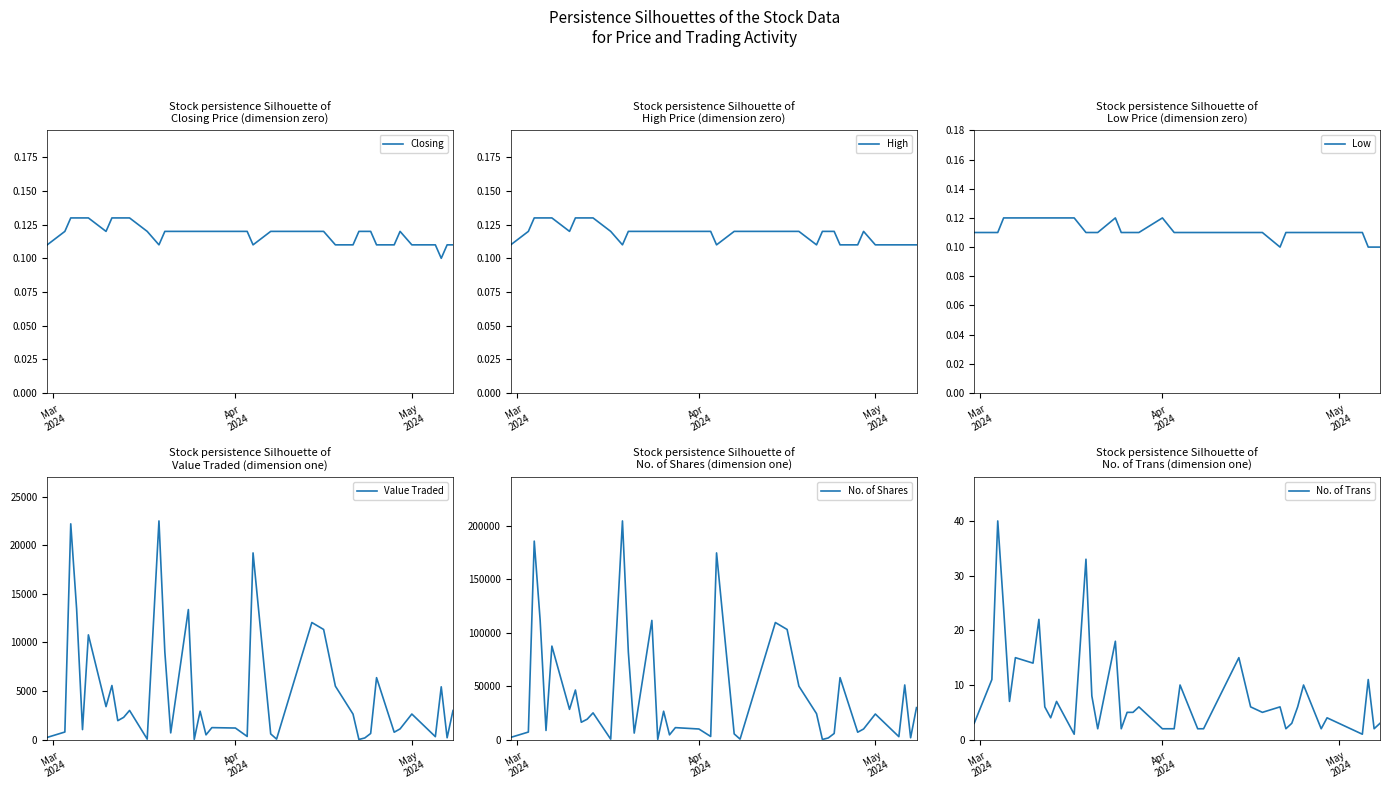

At how many categories does at least one series exceed 126831?

3